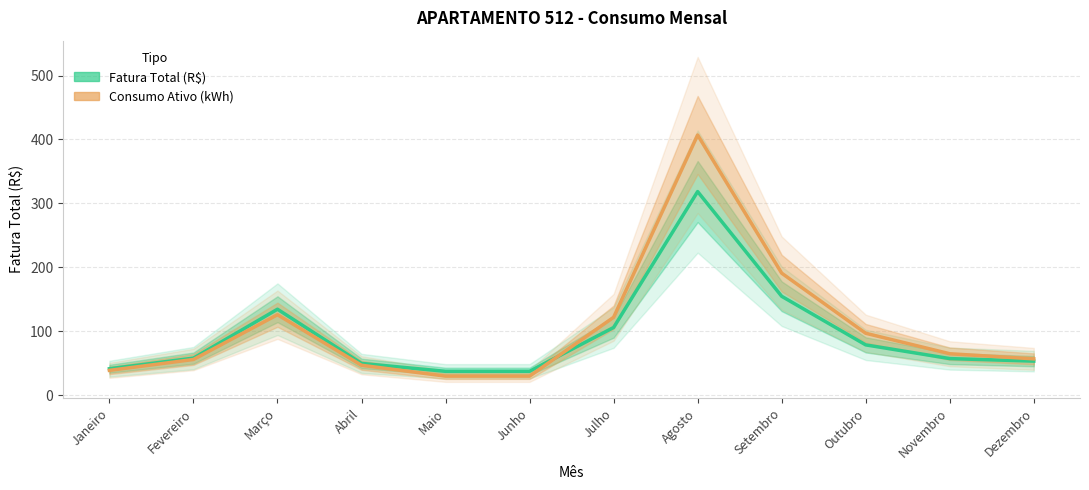

Reading left to right, list all the values displayed in this chart.

Fatura Total (R$): Janeiro=41.5	Fevereiro=58.1	Março=134.6	Abril=49.9	Maio=37.5	Junho=37.5	Julho=106.0	Agosto=318.6	Setembro=154.8	Outubro=78.9	Novembro=57.4	Dezembro=53.5
Consumo Ativo (kWh): Janeiro=39.0	Fevereiro=56.0	Março=126.0	Abril=47.0	Maio=30.0	Junho=30.0	Julho=122.0	Agosto=407.0	Setembro=191.0	Outubro=97.0	Novembro=65.0	Dezembro=57.0